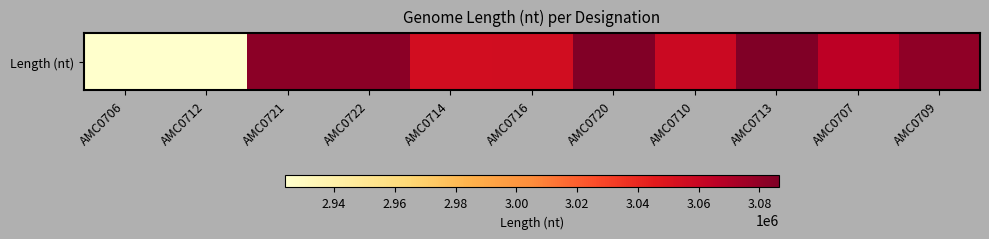

What is the smallest value displayed?

2923947